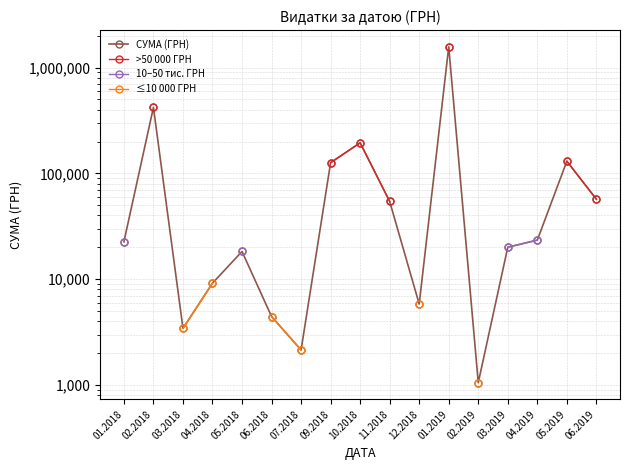

Which category has the lowest value across all series?

02.2019